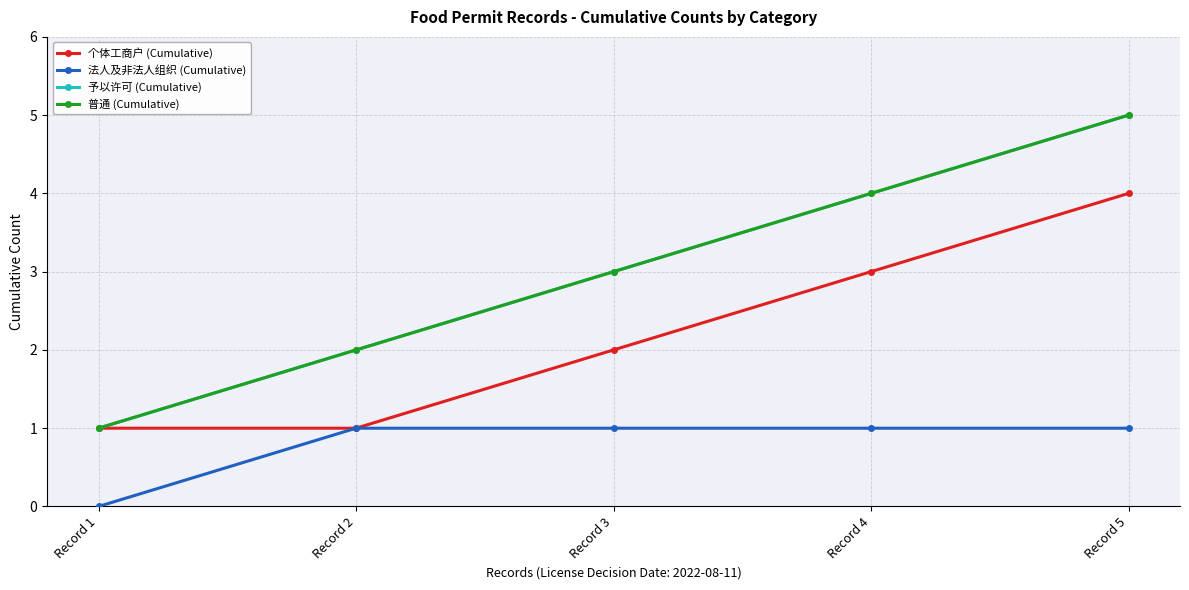

True or false: 法人及非法人组织 (Cumulative) has a value of 0 at Record 3.

False